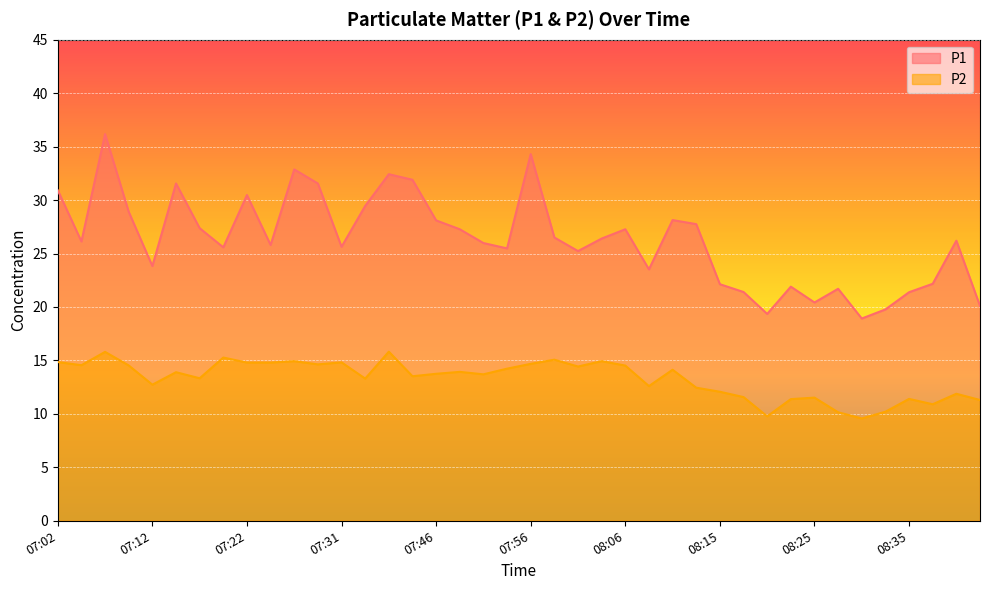

What position from the right is 08:37?

3